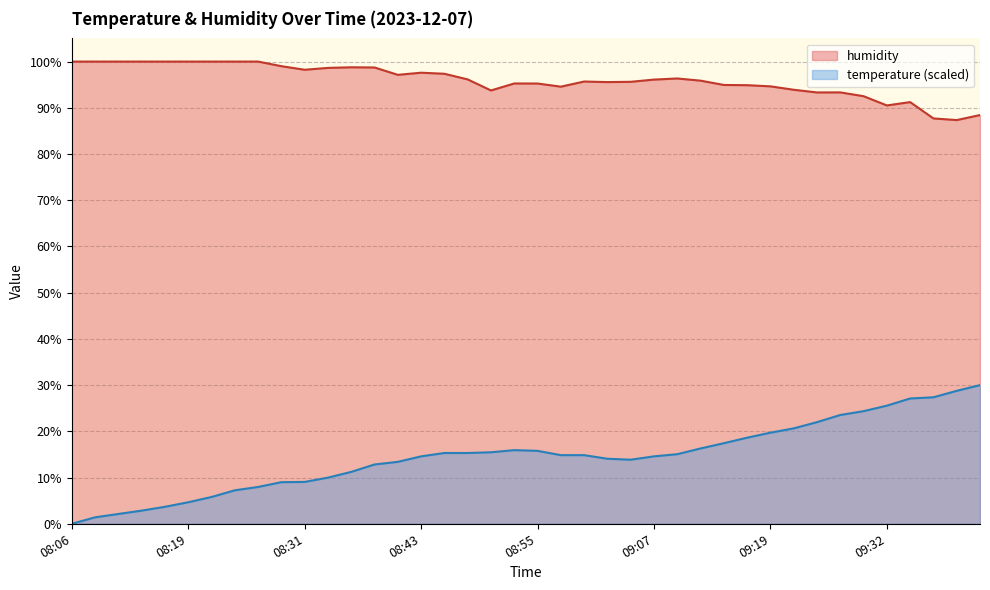

How many interior local peaks (higher than both neighbors) does the data have?

7